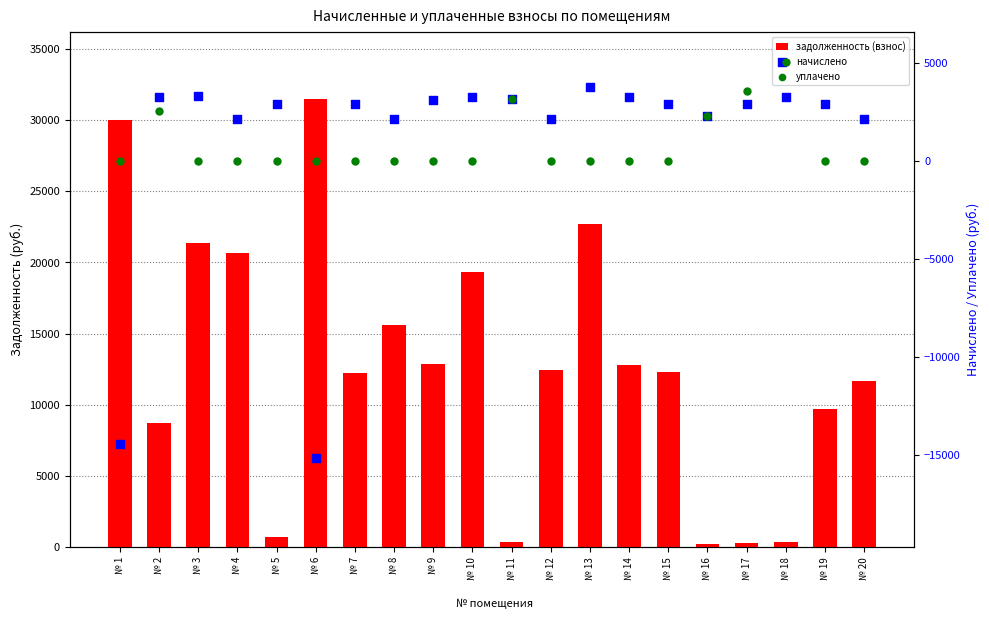

Which series contains the highest Y value?

задолженность (взнос)